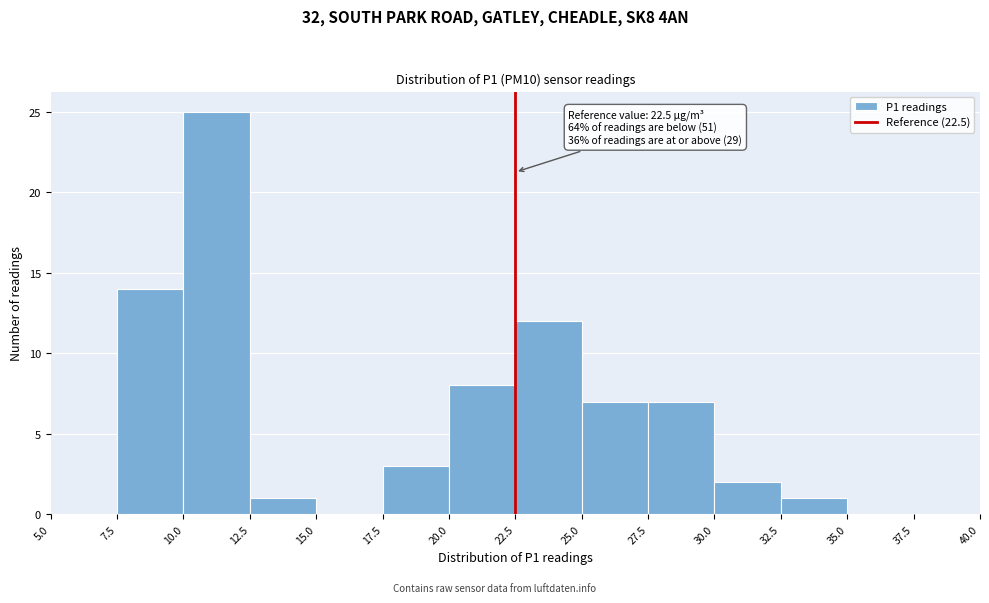

Over which range of the x-axis is the bar tallest?

10.0 to 12.5